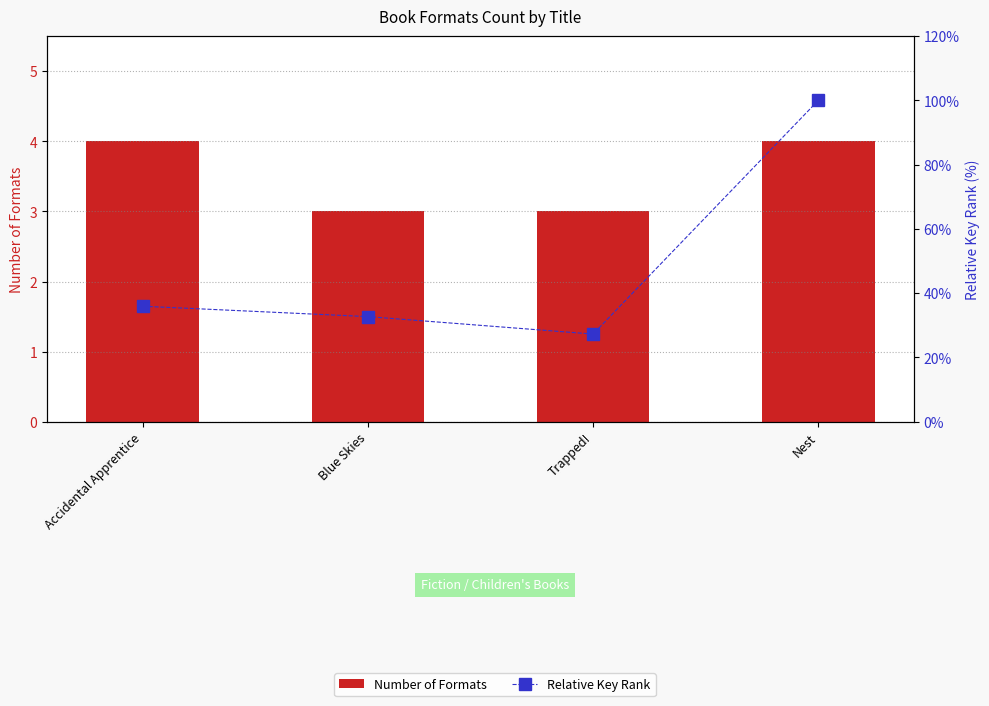

Which has a higher value, Trapped! or Nest?

Nest